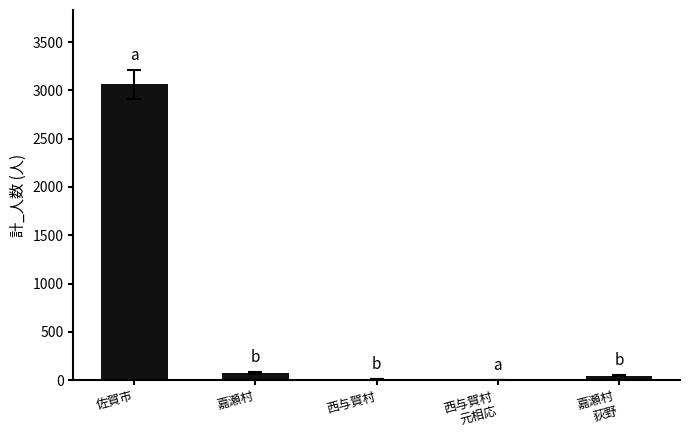

What is the maximum value shown in the chart?

3065